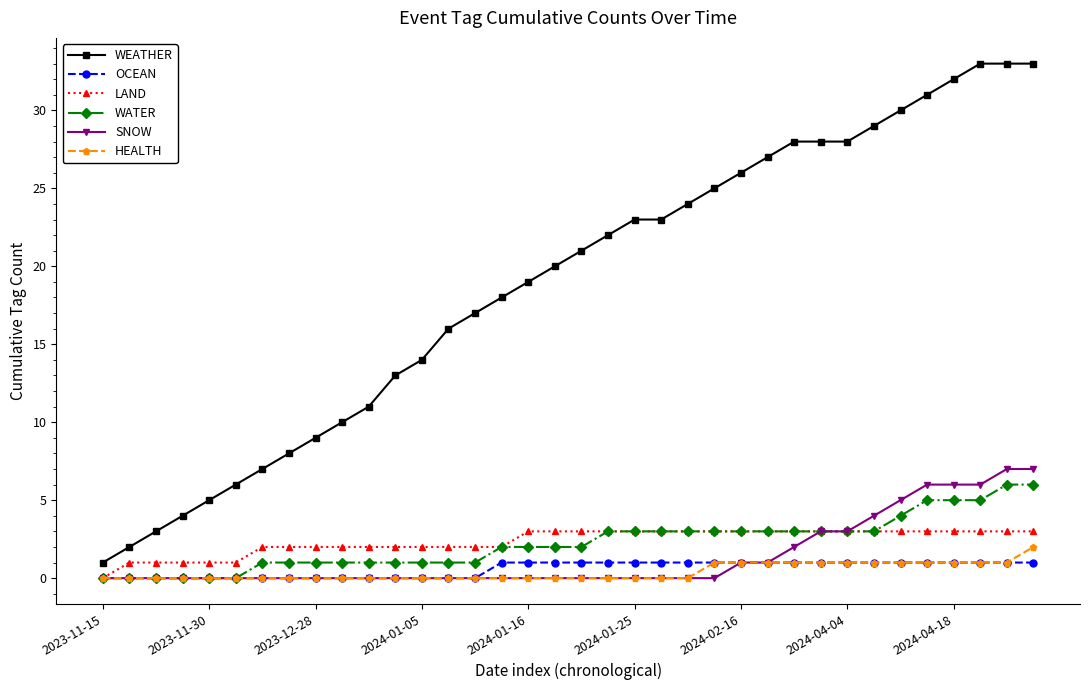

Which series has the widest spread of values?

WEATHER